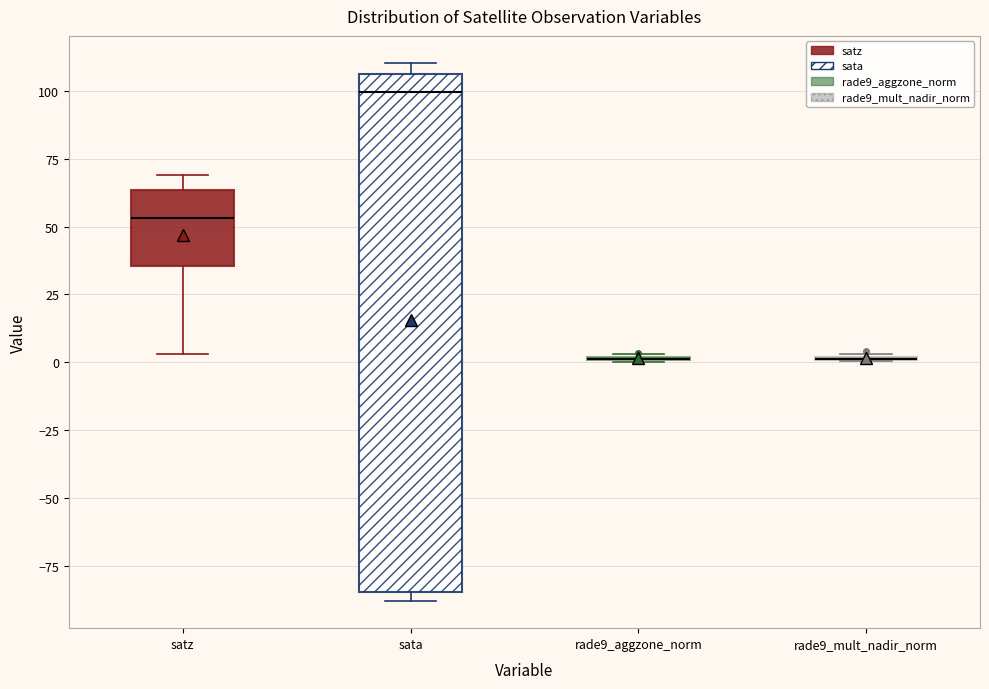

Reading left to right, transcribe this box plot: for each box, give where its median line is, the range the box spans, and where its two whiskers end, as read against the y-axis. The values are not printed on the chart, so give them approximately, as read against the axis.

satz: median 55, box 35 to 65, whiskers 5 to 70
sata: median 100, box -85 to 105, whiskers -90 to 110
rade9_aggzone_norm: box collapsed to a line at 0, whiskers 0 to 5
rade9_mult_nadir_norm: box collapsed to a line at 0, whiskers 0 to 5